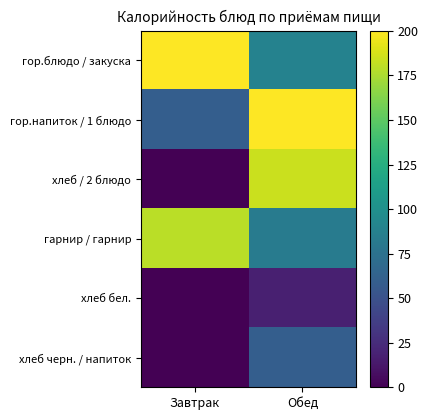

Reading left to right, list all the values displayed in this chart.

гор.блюдо / закуска: Завтрак=200.2	Обед=88.8
гор.напиток / 1 блюдо: Завтрак=60.0	Обед=200.2
хлеб / 2 блюдо: Завтрак=0.0	Обед=184.0
гарнир / гарнир: Завтрак=179.4	Обед=83.1
хлеб бел.: Завтрак=0.0	Обед=17.4
хлеб черн. / напиток: Завтрак=0.0	Обед=60.0